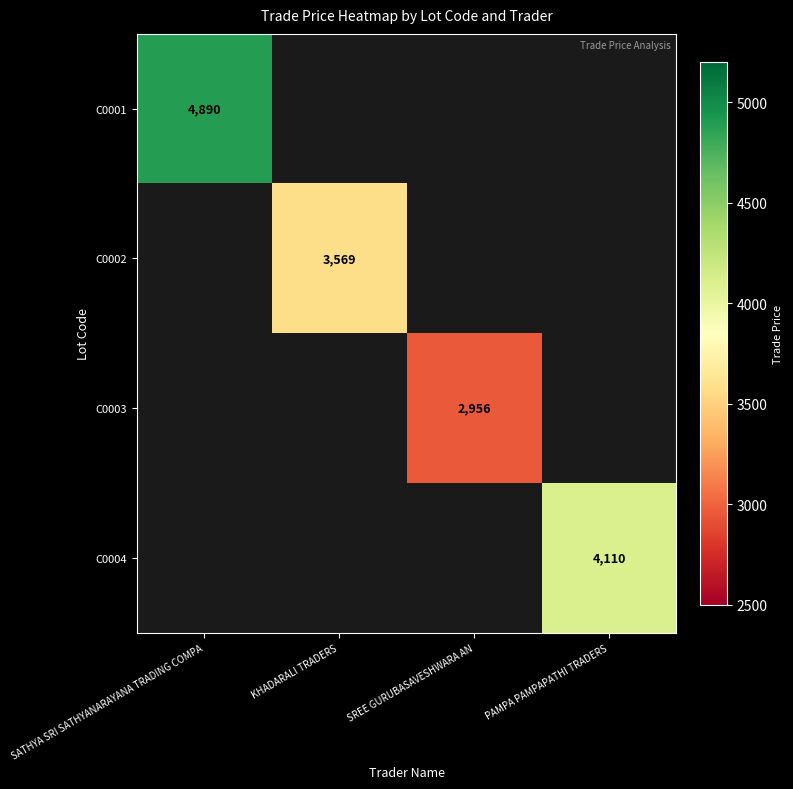

How many values in C0002 are above zero?

1